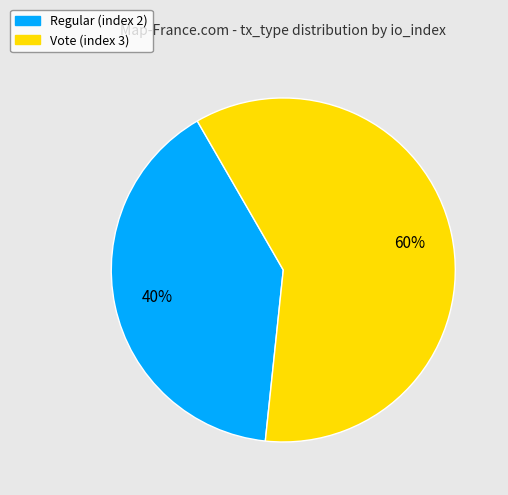

Do Vote (index 3) and Regular (index 2) together represent more than half of the pie?

Yes